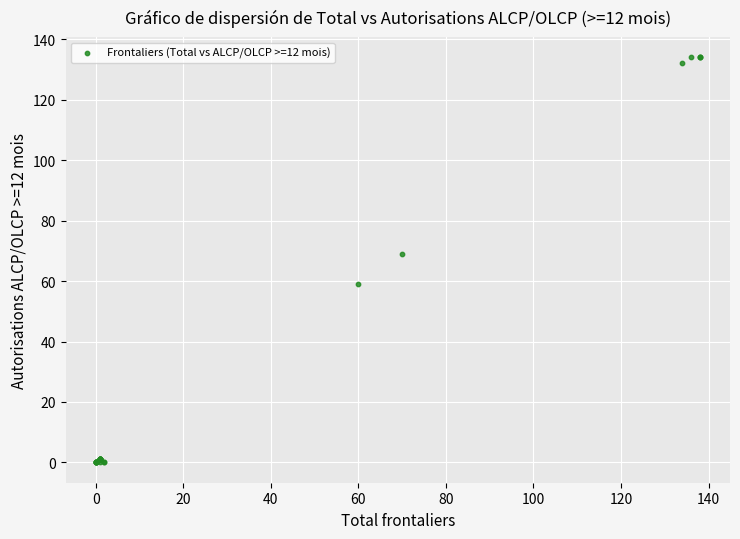

What Y value in the scatter plot is closest to 67?

69